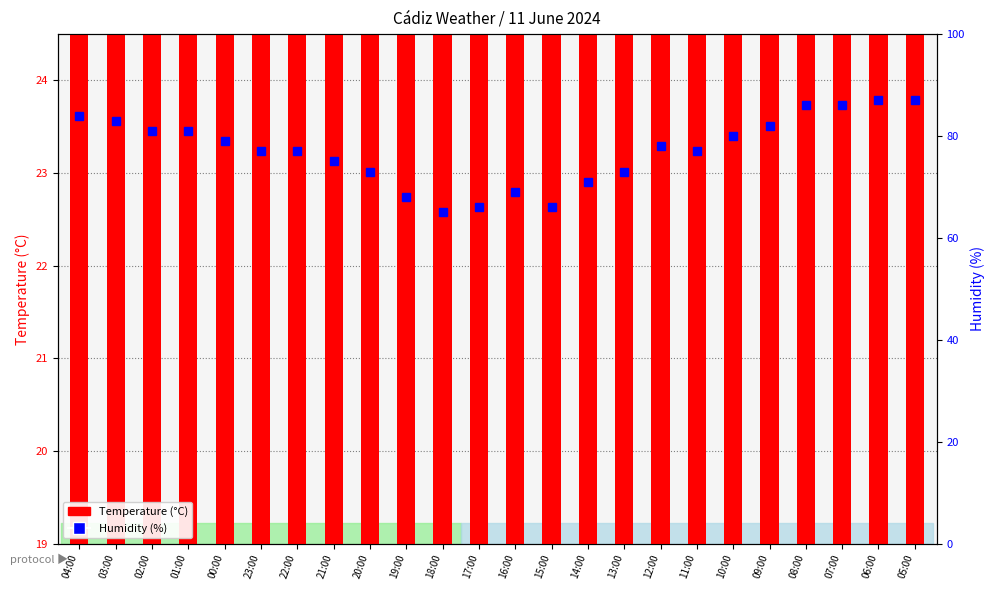

Does the chart contain any negative values?

No